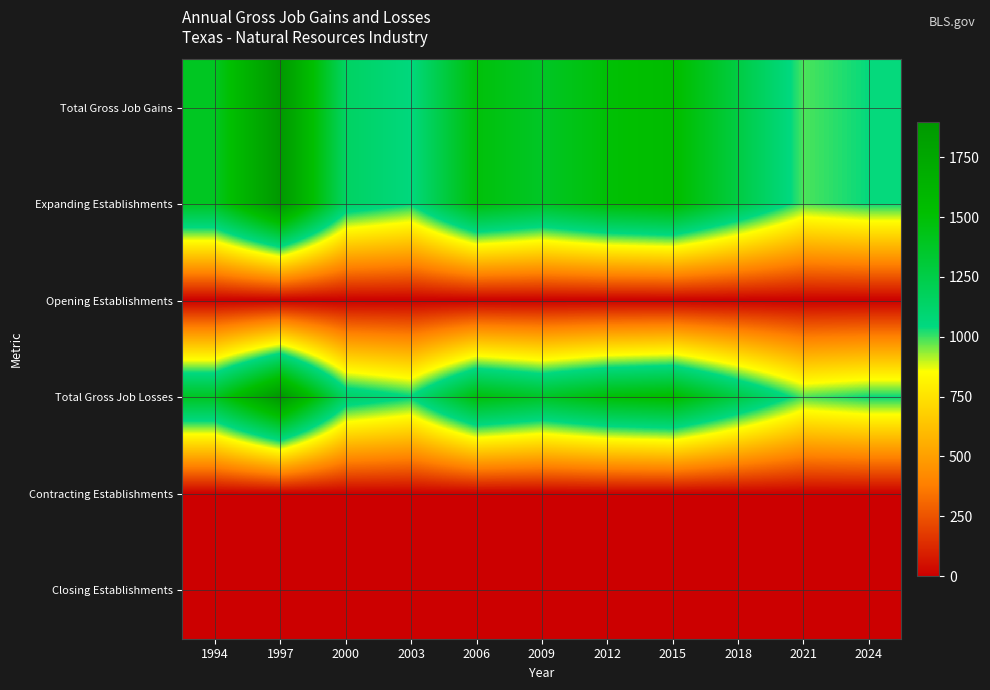

Reading right to left, list all the values displayed in this chart.

Total Gross Job Gains: 2024=1041	2021=988	2018=1266	2015=1545	2012=1497	2009=1374	2006=1479	2003=1052	2000=1151	1997=1898	1994=1387
Expanding Establishments: 2024=1041	2021=988	2018=1266	2015=1545	2012=1497	2009=1374	2006=1479	2003=1052	2000=1151	1997=1898	1994=1387
Opening Establishments: 2024=0	2021=0	2018=0	2015=0	2012=0	2009=0	2006=0	2003=0	2000=0	1997=0	1994=0
Total Gross Job Losses: 2024=1041	2021=988	2018=1266	2015=1545	2012=1497	2009=1374	2006=1479	2003=1052	2000=1151	1997=1898	1994=1387
Contracting Establishments: 2024=0	2021=0	2018=0	2015=0	2012=0	2009=0	2006=0	2003=0	2000=0	1997=0	1994=0
Closing Establishments: 2024=0	2021=0	2018=0	2015=0	2012=0	2009=0	2006=0	2003=0	2000=0	1997=0	1994=0